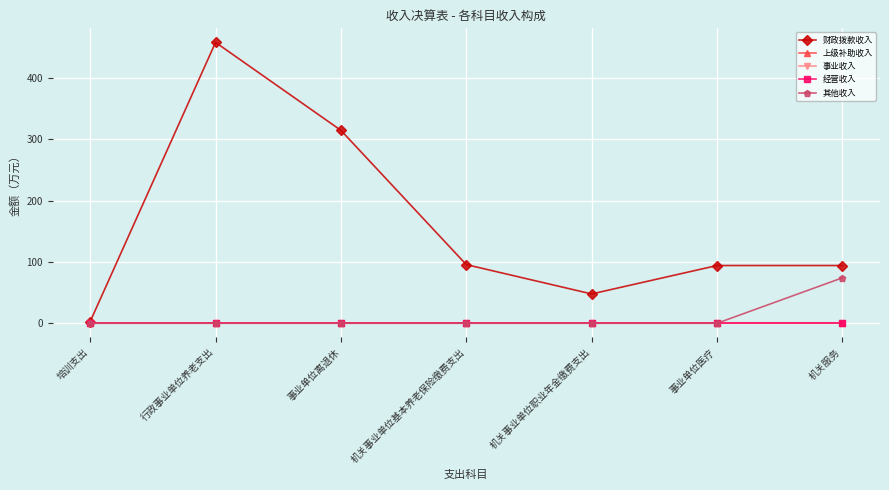

What position from the right is 事业单位医疗?

2